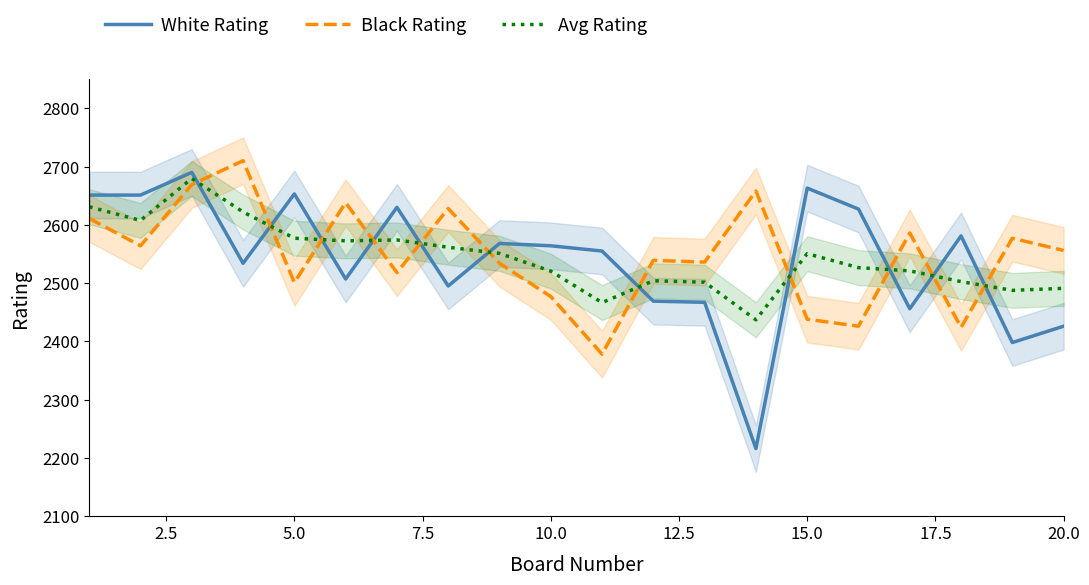

What is the maximum value for White Rating?

2690.0